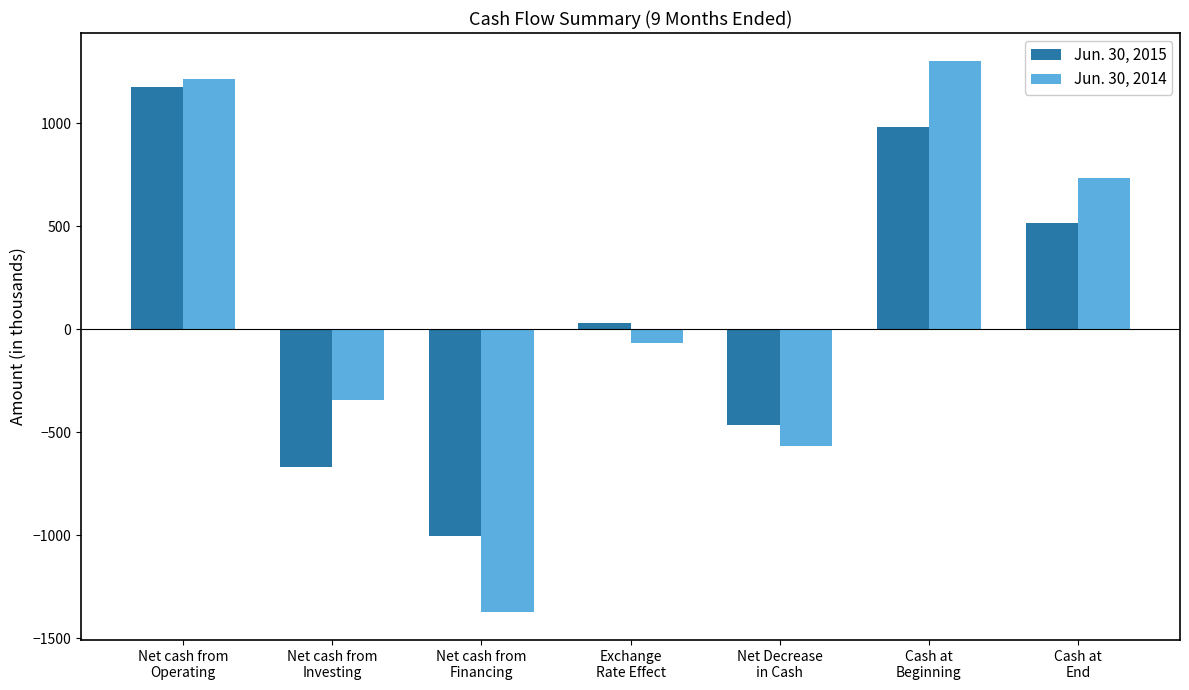

Reading left to right, extract all data points from this chart.

Jun. 30, 2015: 1175	-666	-1005	31	-465	981	516
Jun. 30, 2014: 1215	-343	-1374	-66	-568	1304	736